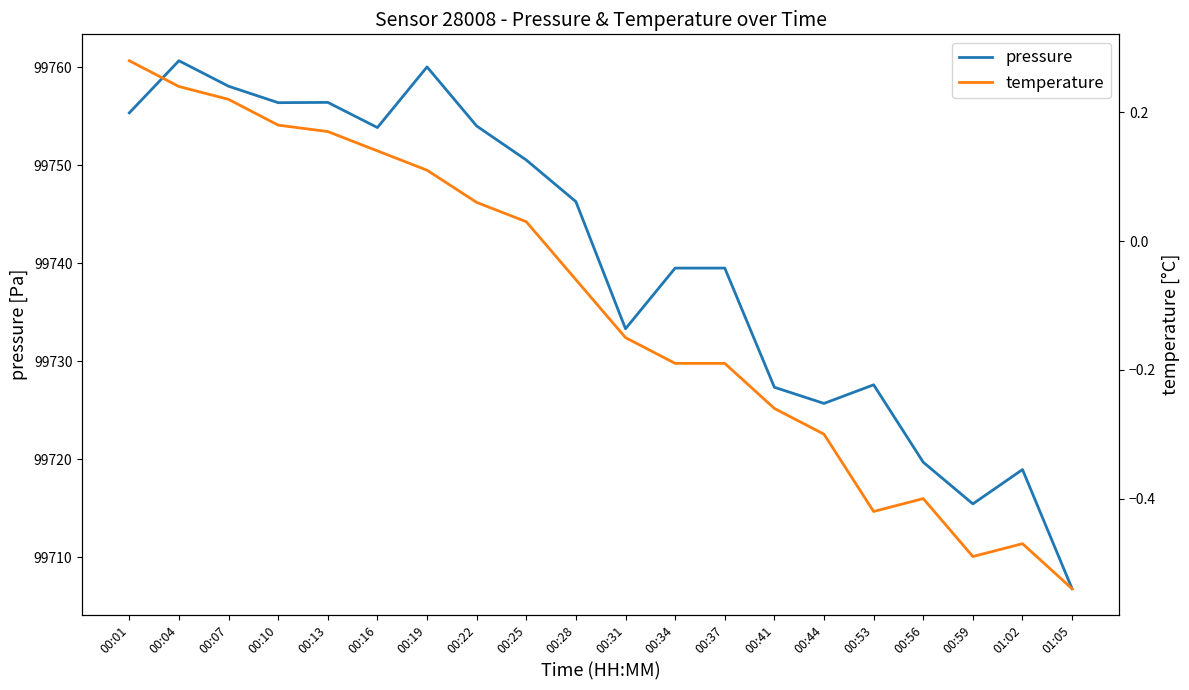

Between 00:28 and 00:37, which series saw the biggest shift?

pressure